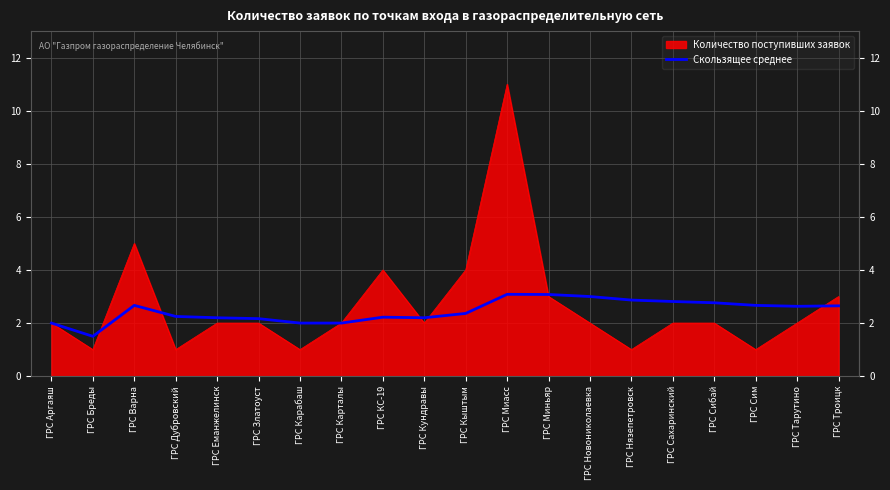

Rank the series by their maximum value, from lowest to highest.

Скользящее среднее, Количество поступивших заявок